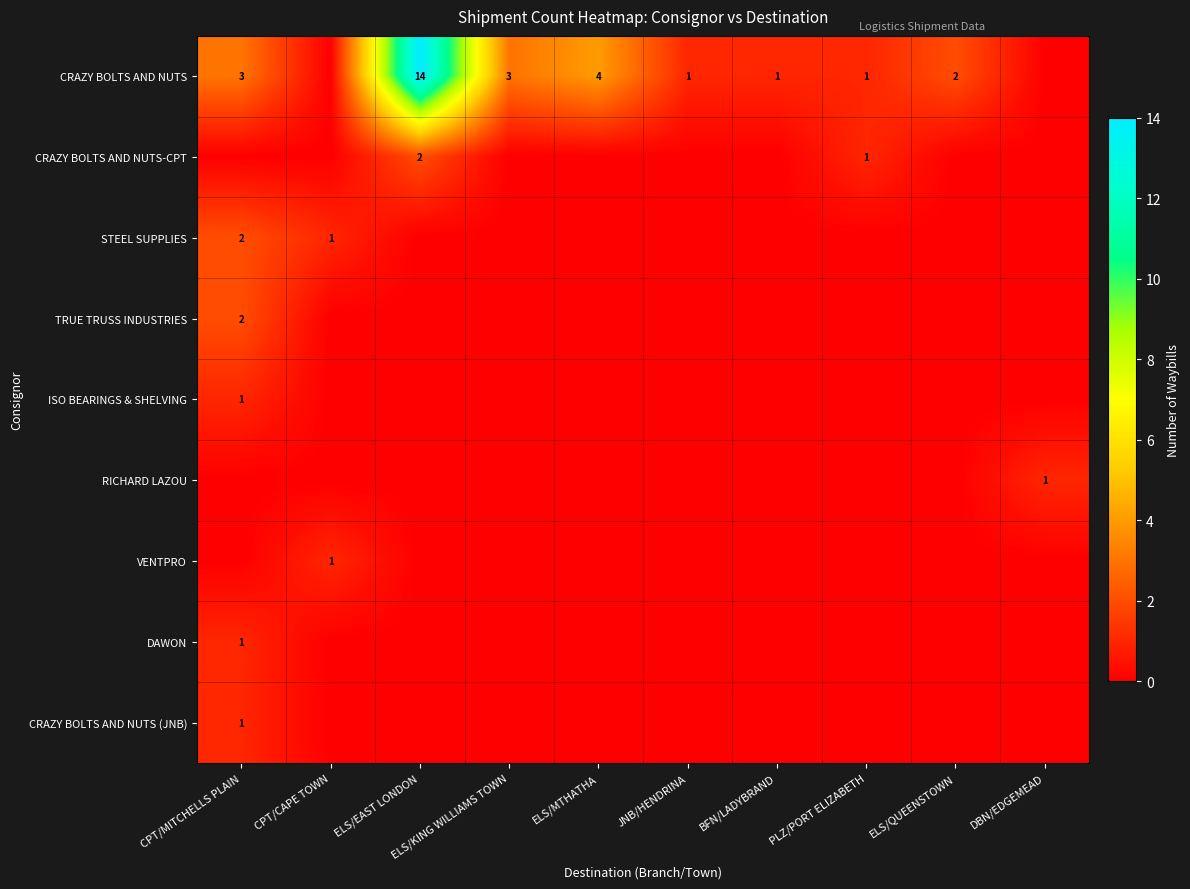

At how many categories does at least one series exceed 8?

1